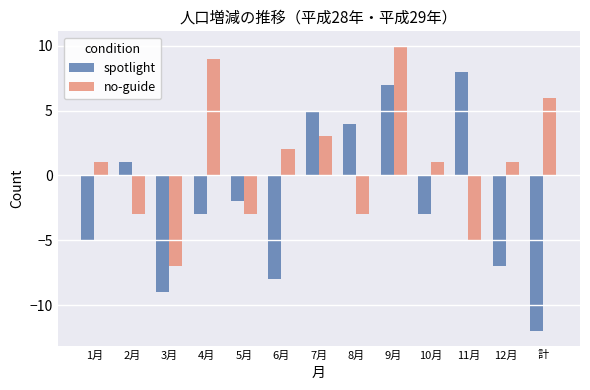

True or false: no-guide has a value of 1 at 10月.

True